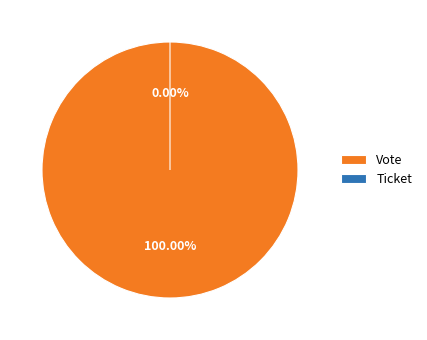

Combined, do Vote and Ticket account for over 50%?

Yes